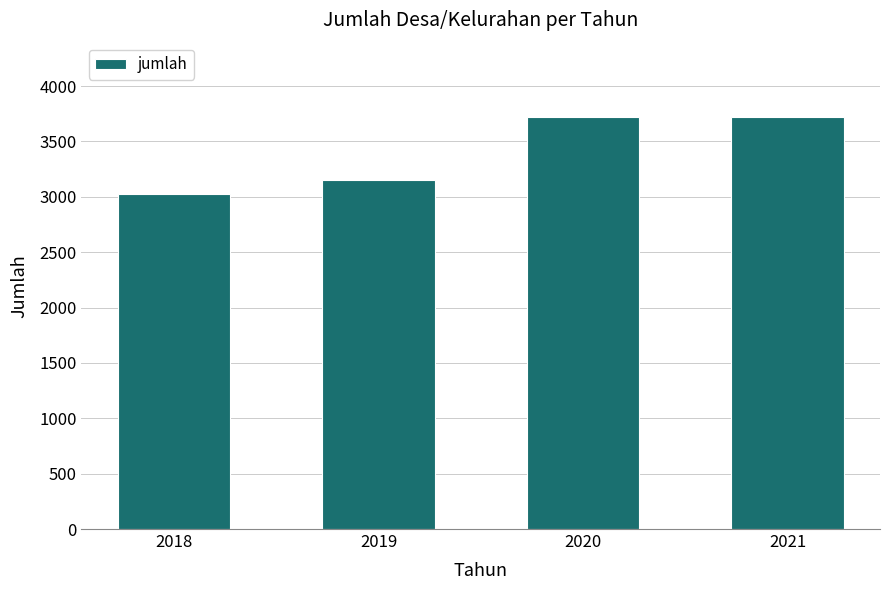

What is the value of the 4th bar from the left?

3722